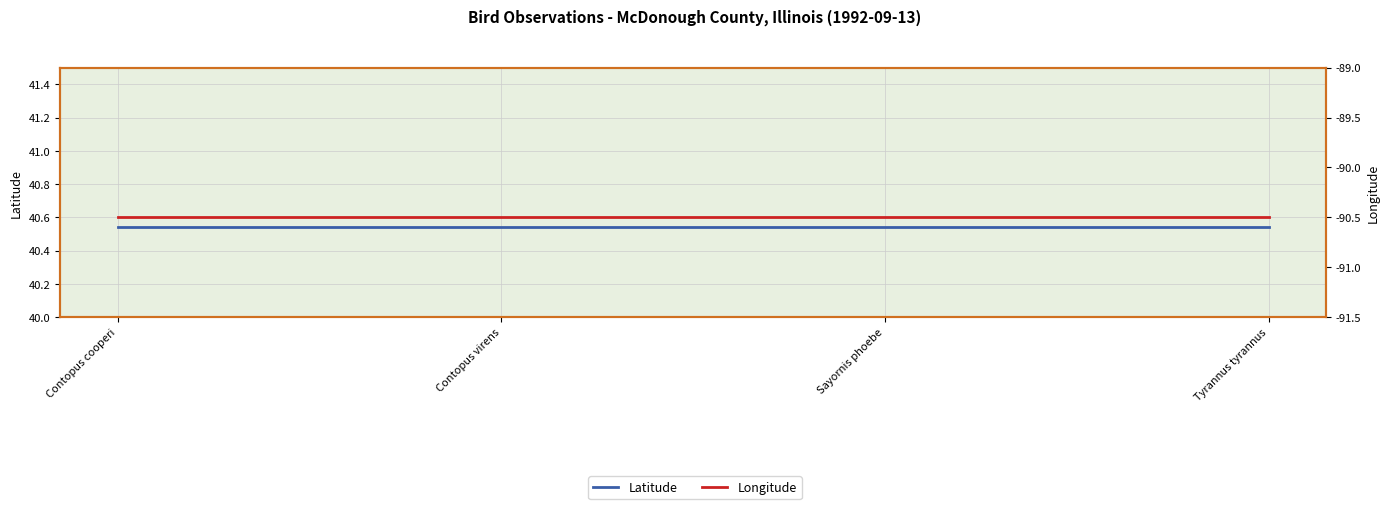

What is the total value across all series at Contopus cooperi?

-50.0